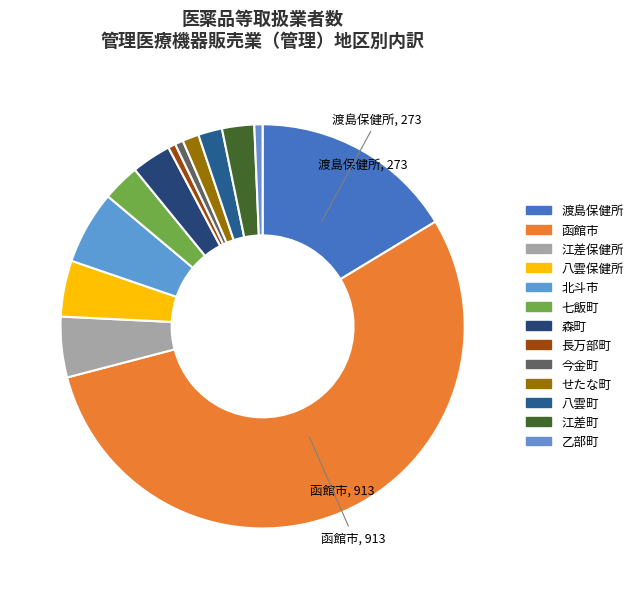

Is it true that 江差保健所 is 16% of the pie?

False